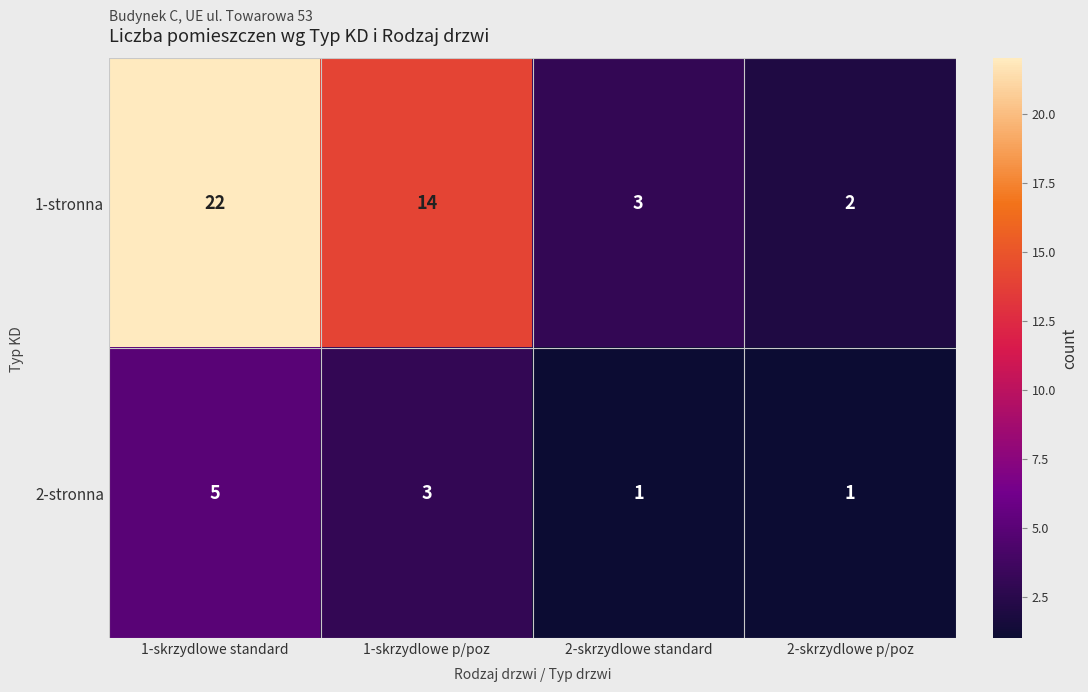

Which series has the largest range (max minus min)?

1-stronna